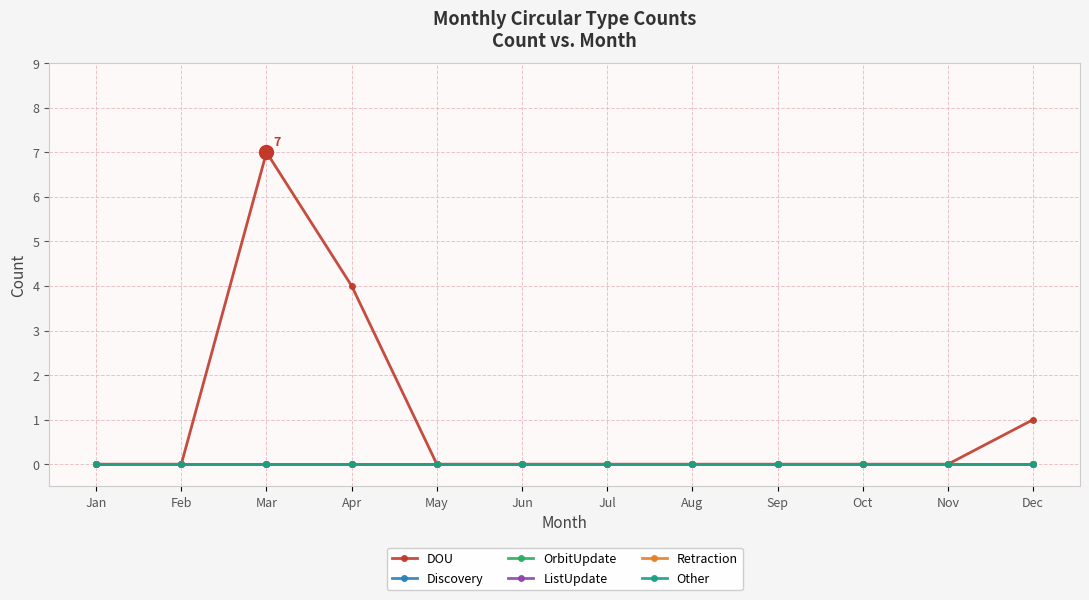

Which series has the largest range (max minus min)?

DOU